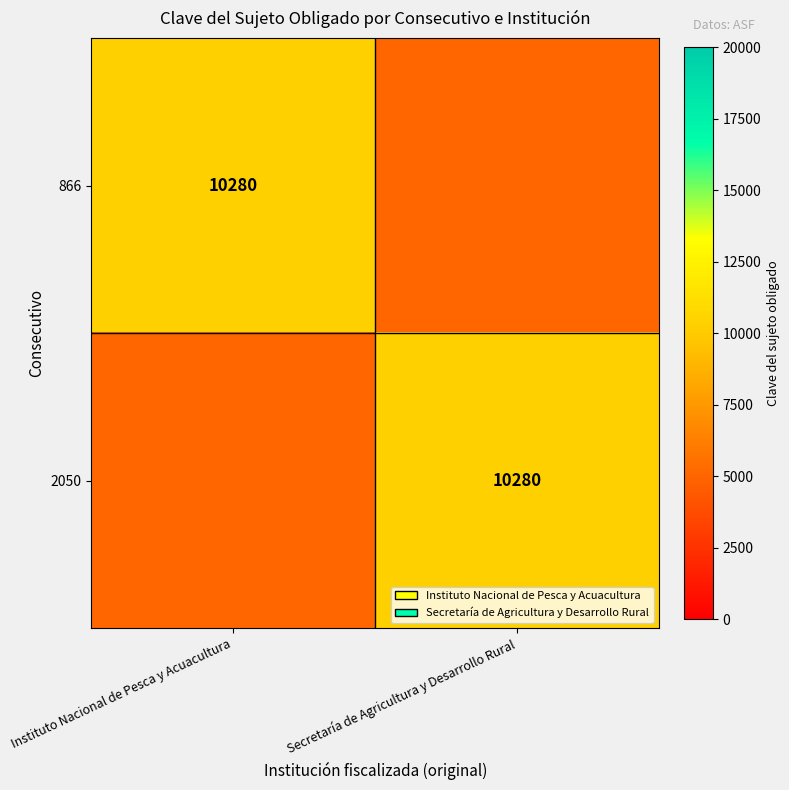

Is it true that 2050 equals 2110 at Secretaría de Agricultura y Desarrollo Rural?

False